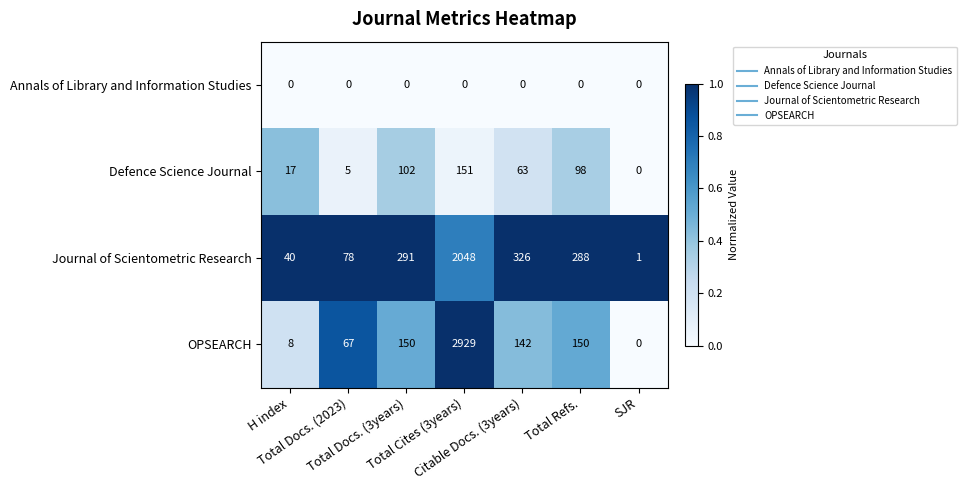

At which category is the sum across all series the highest?

Total Cites (3years)